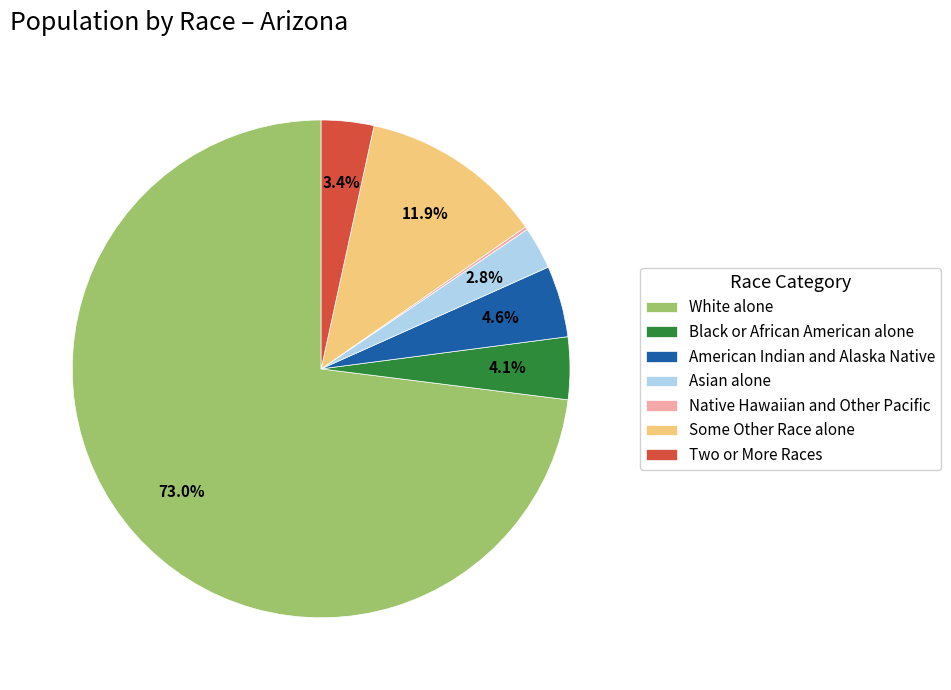

What is the total percentage of American Indian and Alaska Native and Asian alone?

7.4%